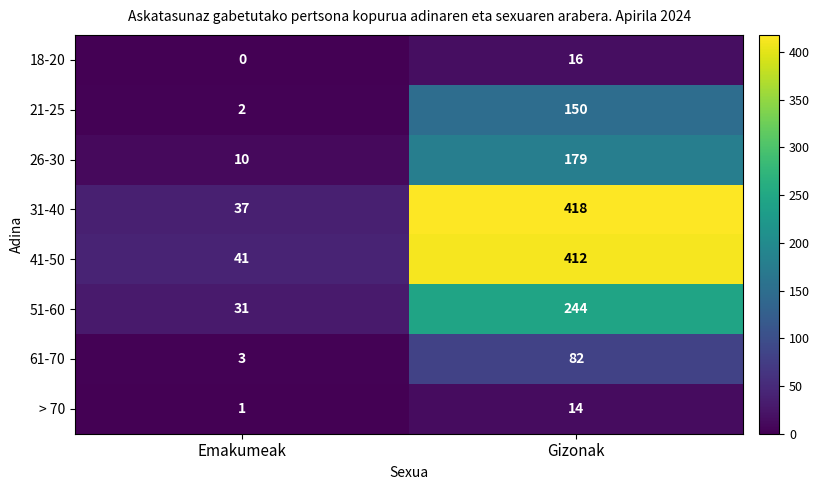

The value of 41-50 at Gizonak is 412. True or false?

True